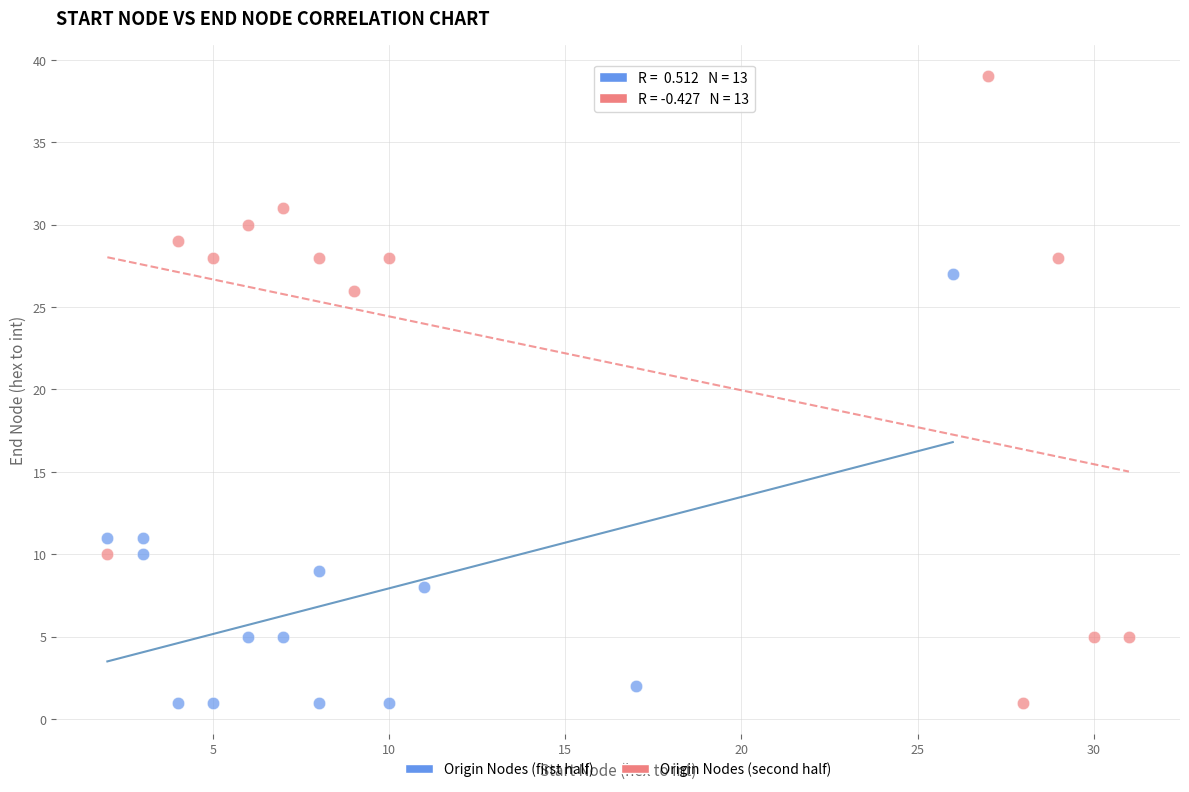

Which series has the largest Y range (max minus min)?

Origin Nodes (second half)